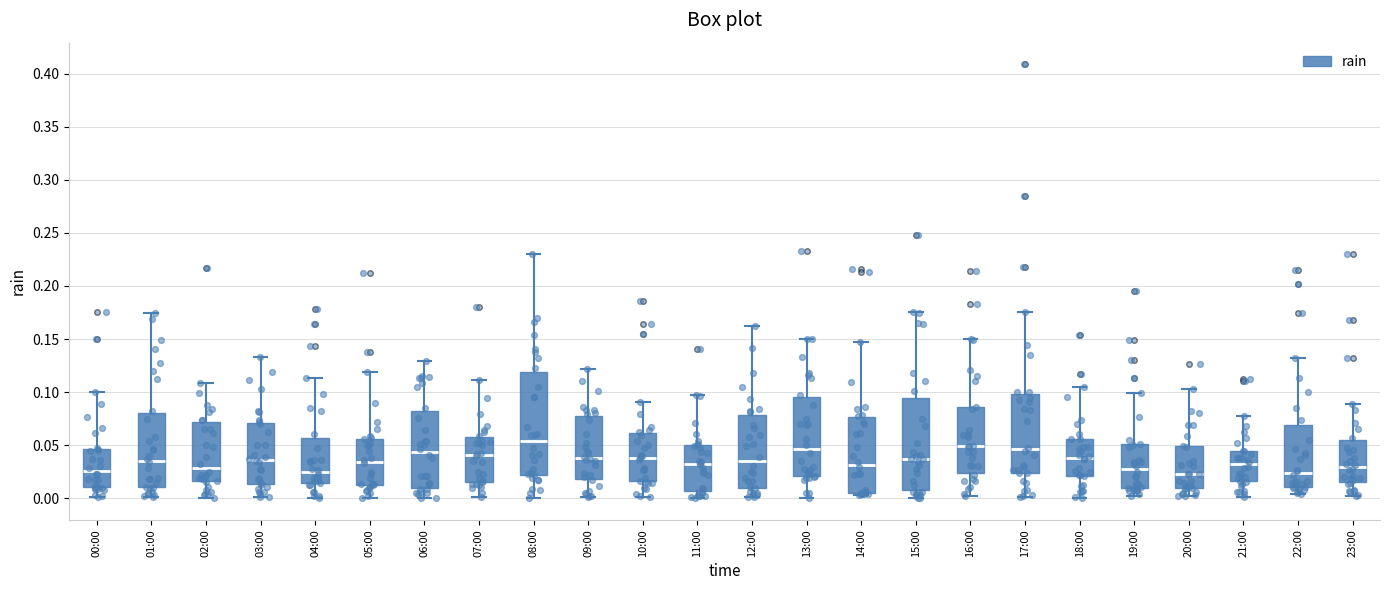

Reading left to right, read every box against the y-axis: the position of its median line, the range the box covers, and the ends of its whiskers. The values are not printed on the chart, so give them approximately, as read against the axis.

00:00: median 0.025, box 0.010 to 0.045, whiskers 0.000 to 0.100
01:00: median 0.035, box 0.010 to 0.080, whiskers 0.000 to 0.175
02:00: median 0.030, box 0.015 to 0.070, whiskers 0.000 to 0.110
03:00: median 0.035, box 0.015 to 0.070, whiskers 0.000 to 0.135
04:00: median 0.025, box 0.015 to 0.055, whiskers 0.000 to 0.115
05:00: median 0.035, box 0.015 to 0.055, whiskers 0.000 to 0.120
06:00: median 0.045, box 0.010 to 0.085, whiskers 0.000 to 0.130
07:00: median 0.040, box 0.015 to 0.060, whiskers 0.000 to 0.110
08:00: median 0.055, box 0.020 to 0.120, whiskers 0.000 to 0.230
09:00: median 0.040, box 0.020 to 0.080, whiskers 0.000 to 0.120
10:00: median 0.040, box 0.015 to 0.060, whiskers 0.000 to 0.090
11:00: median 0.030, box 0.005 to 0.050, whiskers 0.000 to 0.095
12:00: median 0.035, box 0.010 to 0.080, whiskers 0.000 to 0.160
13:00: median 0.045, box 0.020 to 0.095, whiskers 0.000 to 0.150
14:00: median 0.030, box 0.005 to 0.075, whiskers 0.005 (just below the box's lower edge) to 0.145
15:00: median 0.035, box 0.010 to 0.095, whiskers 0.000 to 0.175
16:00: median 0.050, box 0.025 to 0.085, whiskers 0.000 to 0.150
17:00: median 0.045, box 0.025 to 0.100, whiskers 0.000 to 0.175
18:00: median 0.040, box 0.020 to 0.055, whiskers 0.000 to 0.105
19:00: median 0.030, box 0.010 to 0.050, whiskers 0.000 to 0.100
20:00: median 0.025, box 0.010 to 0.050, whiskers 0.000 to 0.105
21:00: median 0.030, box 0.015 to 0.045, whiskers 0.000 to 0.080
22:00: median 0.025, box 0.010 to 0.070, whiskers 0.005 to 0.135
23:00: median 0.030, box 0.015 to 0.055, whiskers 0.005 to 0.090